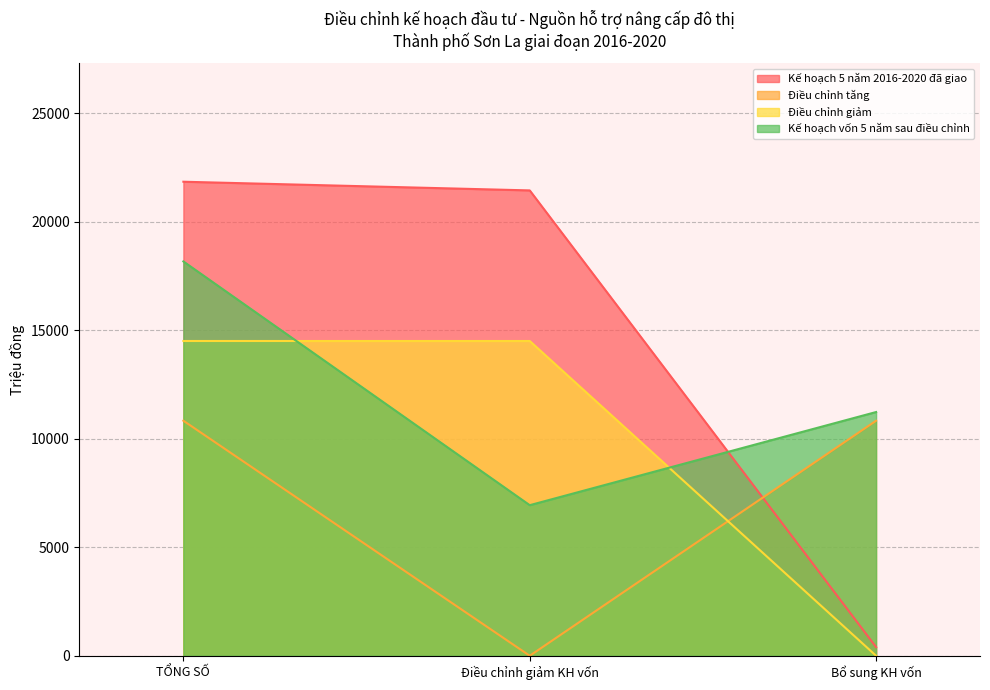

What is the spread (max minus min) of values at Bổ sung KH vốn?

11228.0